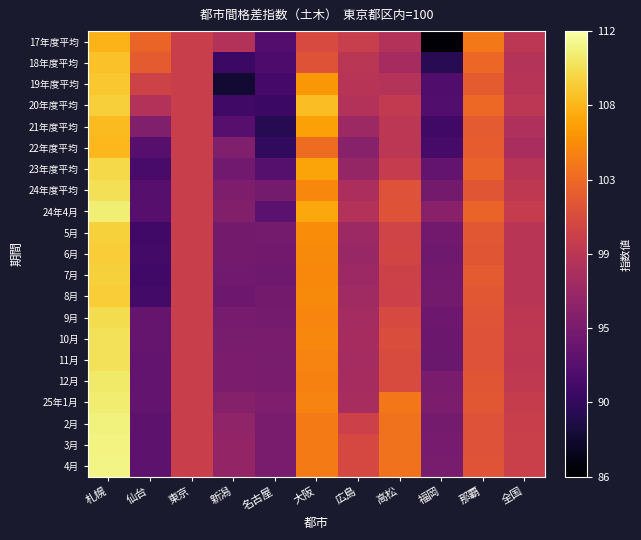

List the series in order of their peak value, lowest first.

17年度平均, 22年度平均, 21年度平均, 18年度平均, 19年度平均, 6月, 8月, 20年度平均, 5月, 7月, 23年度平均, 9月, 24年度平均, 10月, 11月, 12月, 25年1月, 24年4月, 2月, 3月, 4月